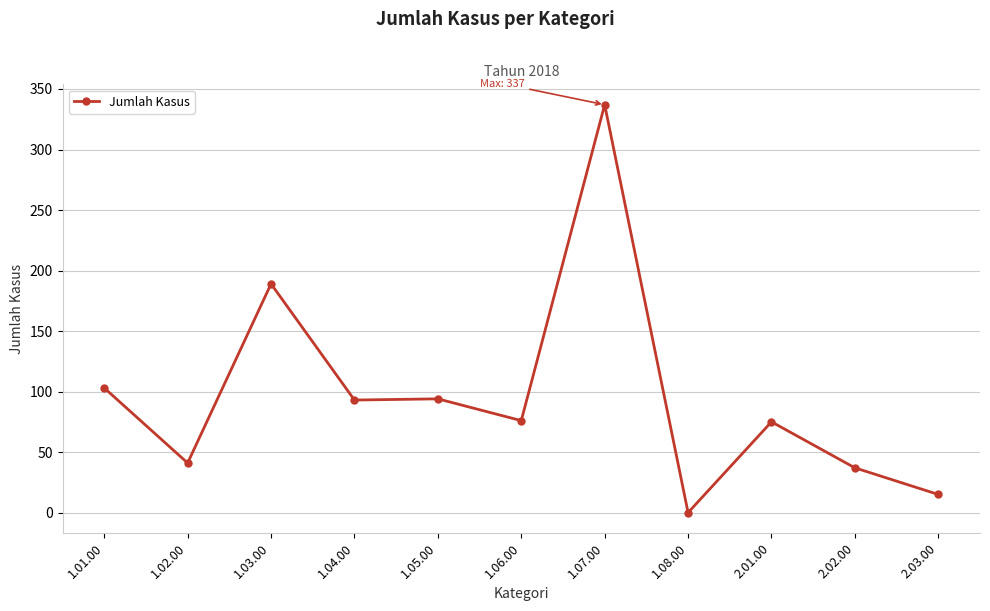

What is the difference between the values at 2.01.00 and 1.08.00?

75